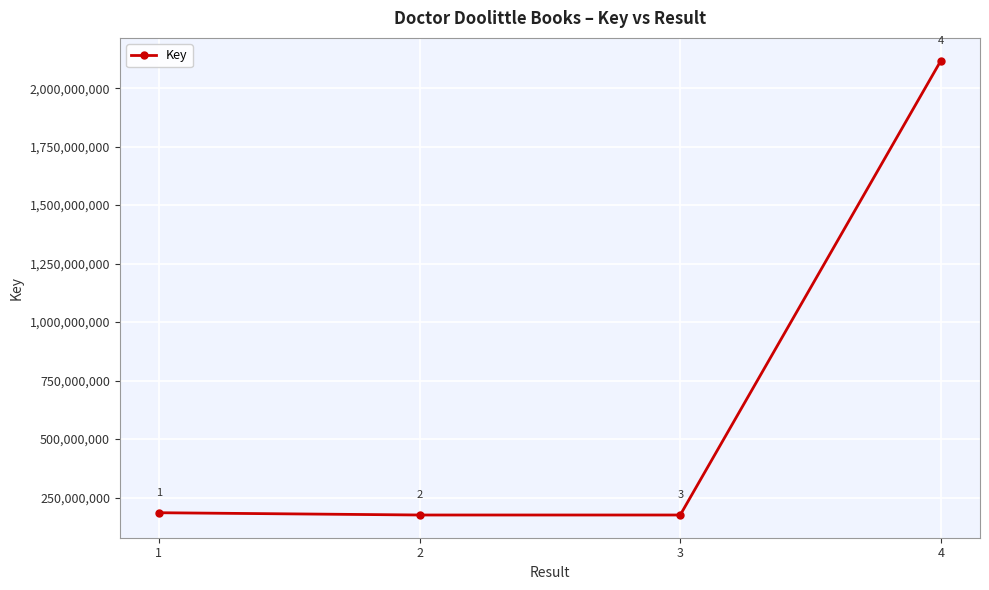

What is the difference between the maximum and minimum values?

1942547278